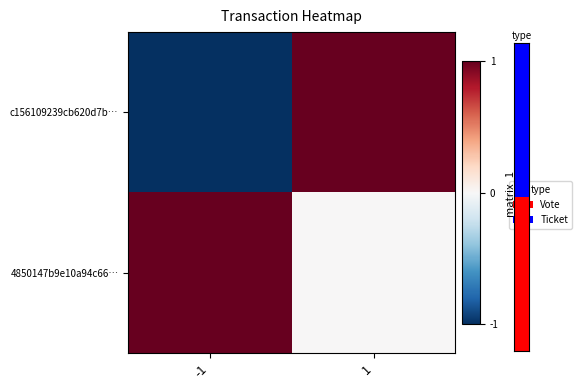

How many data points does each series have?

2